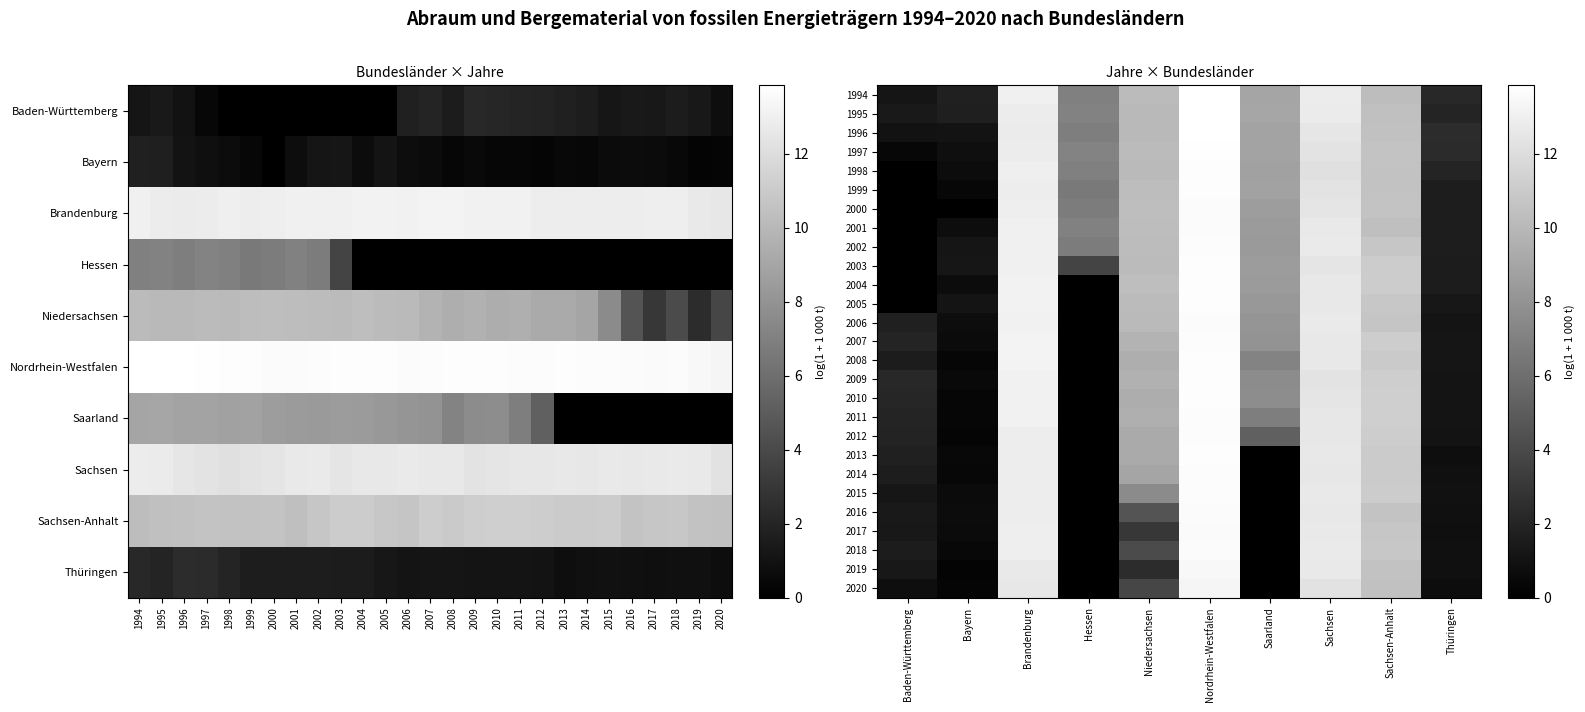

What is the greatest value displayed?

13.9